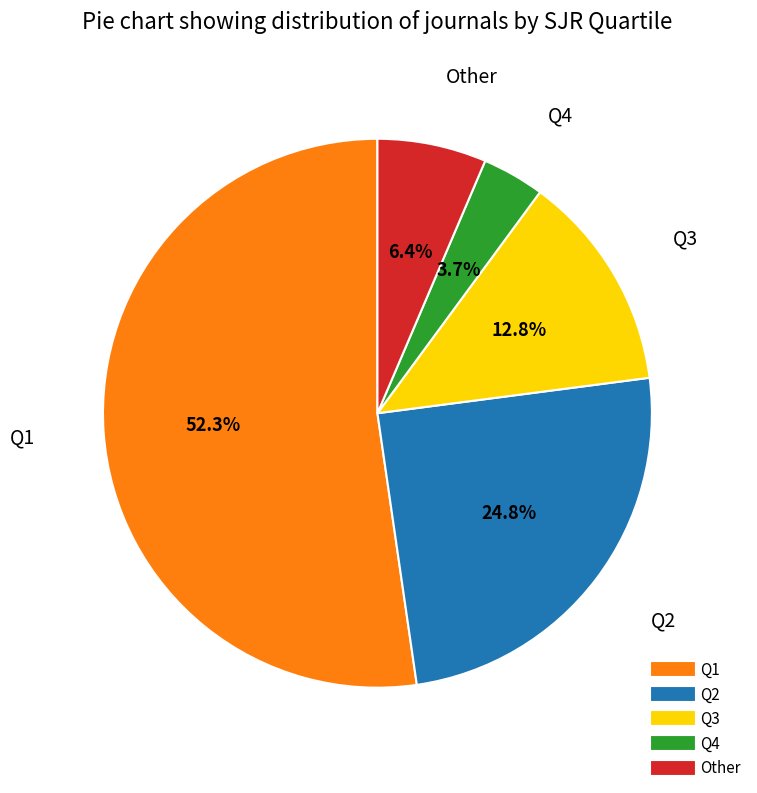

True or false: Q4 accounts for 4% of the total.

True